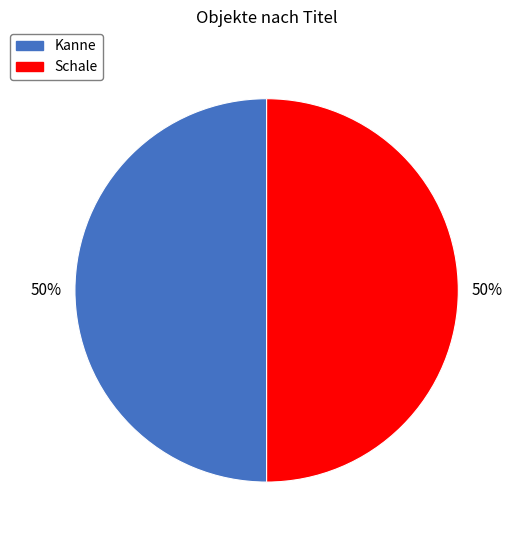

To the nearest percent, what portion does Schale represent?

50%